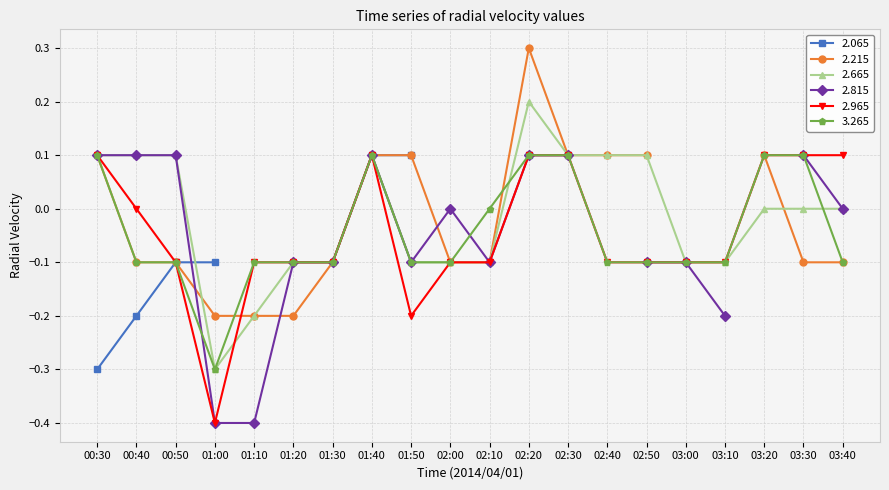

Where is the first local minimum for   2.665?

01:00